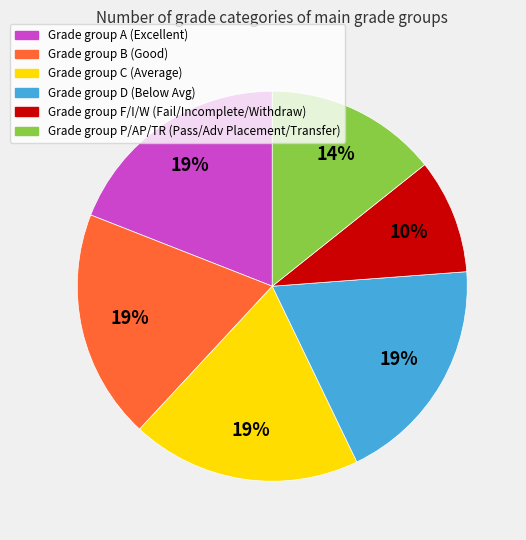

Is it true that Grade group D (Below Avg) is 25% of the pie?

False